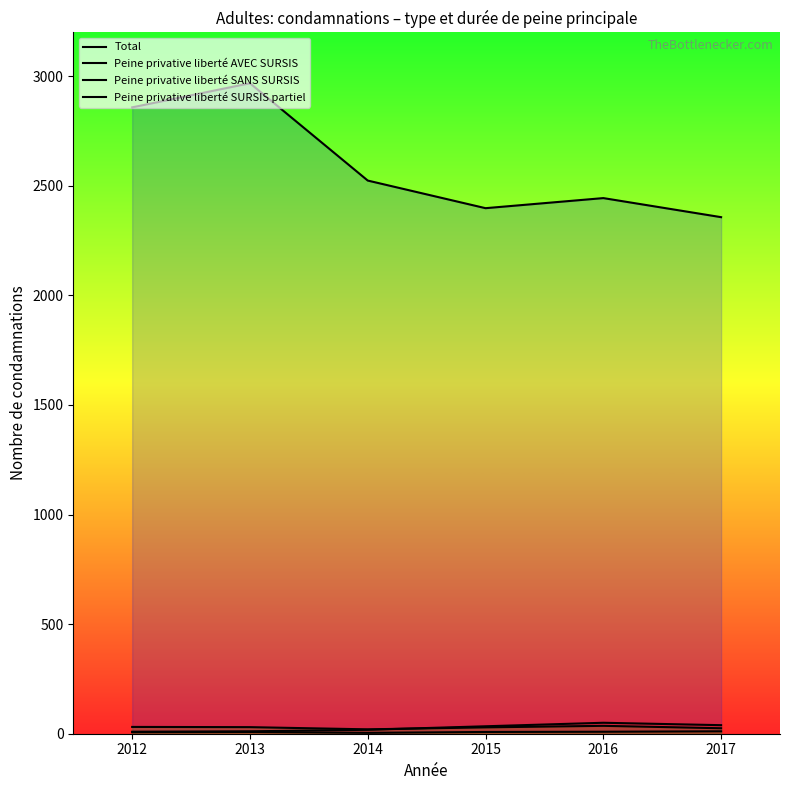

Reading left to right, extract all data points from this chart.

Total: 2858	2968	2524	2398	2444	2357
Peine privative liberté AVEC SURSIS: 9	11	18	34	50	39
Peine privative liberté SANS SURSIS: 31	30	20	29	36	25
Peine privative liberté SURSIS partiel: 7	8	4	8	9	11